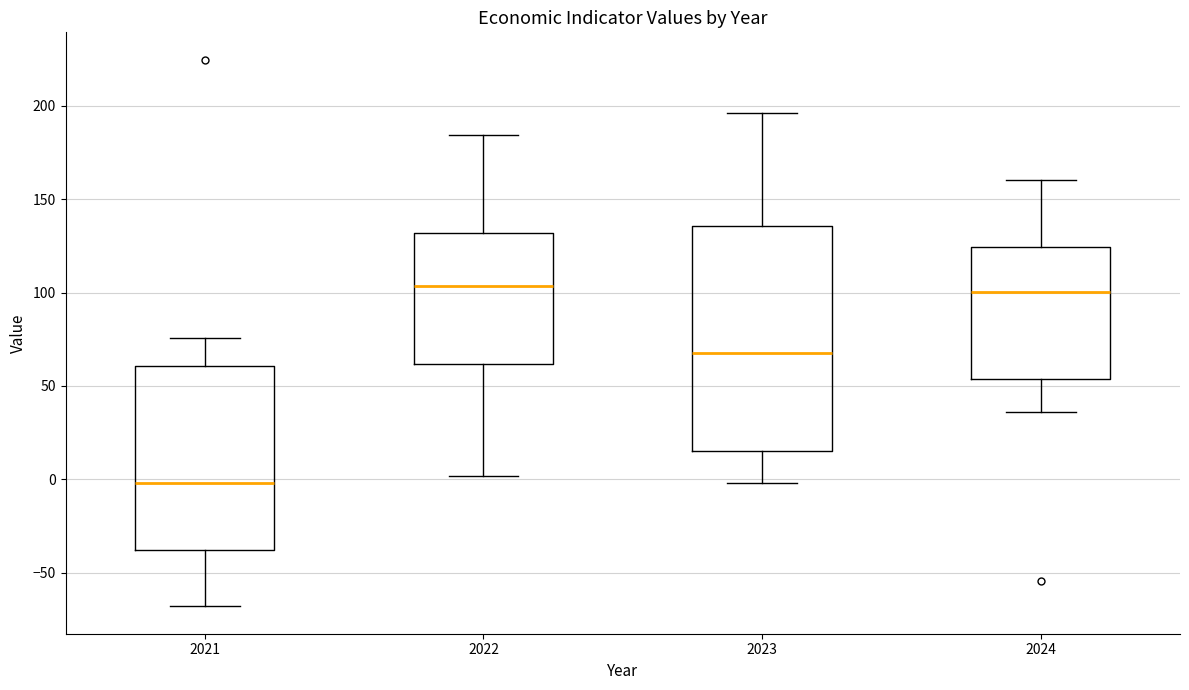

Reading left to right, transcribe this box plot: for each box, give where its median line is, the range the box spans, and where its two whiskers end, as read against the y-axis. The values are not printed on the chart, so give them approximately, as read against the axis.

2021: median 0, box -40 to 60, whiskers -70 to 75
2022: median 105, box 60 to 130, whiskers 0 to 185
2023: median 70, box 15 to 135, whiskers 0 to 195
2024: median 100, box 55 to 125, whiskers 35 to 160